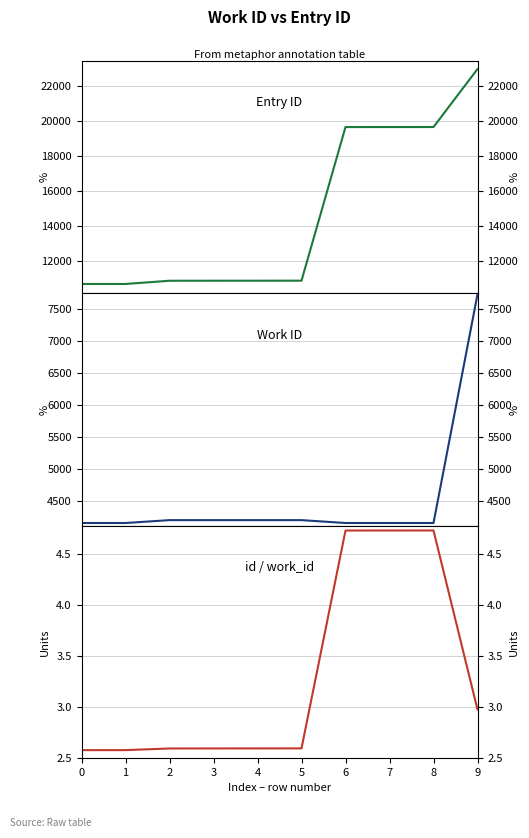

The Work ID (work_id) series shows 10608.2 at 9. True or false?

False